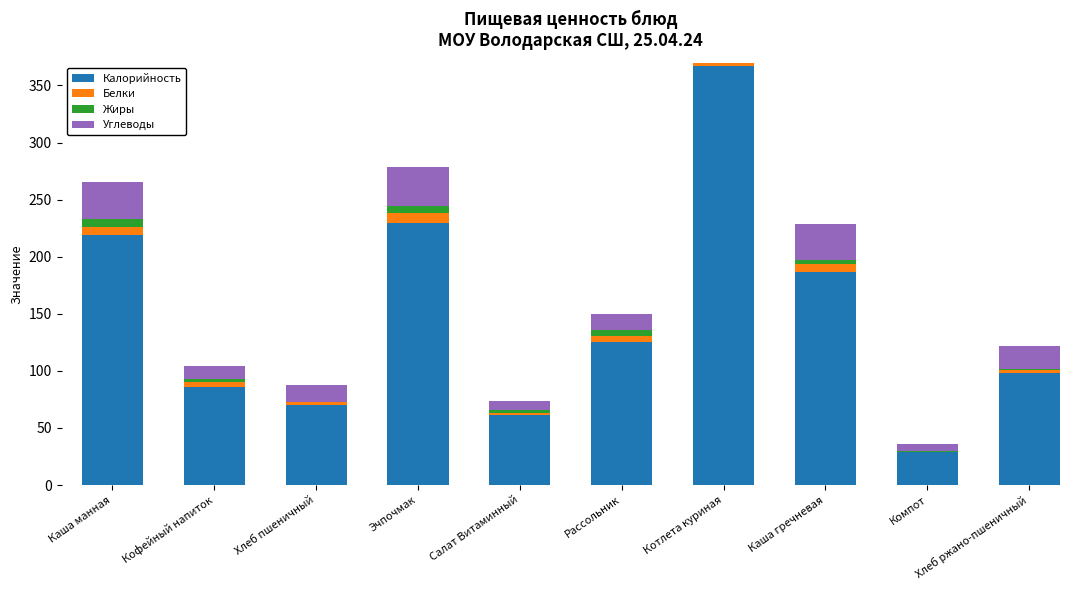

What is the lowest value of the Калорийность series?

29.1